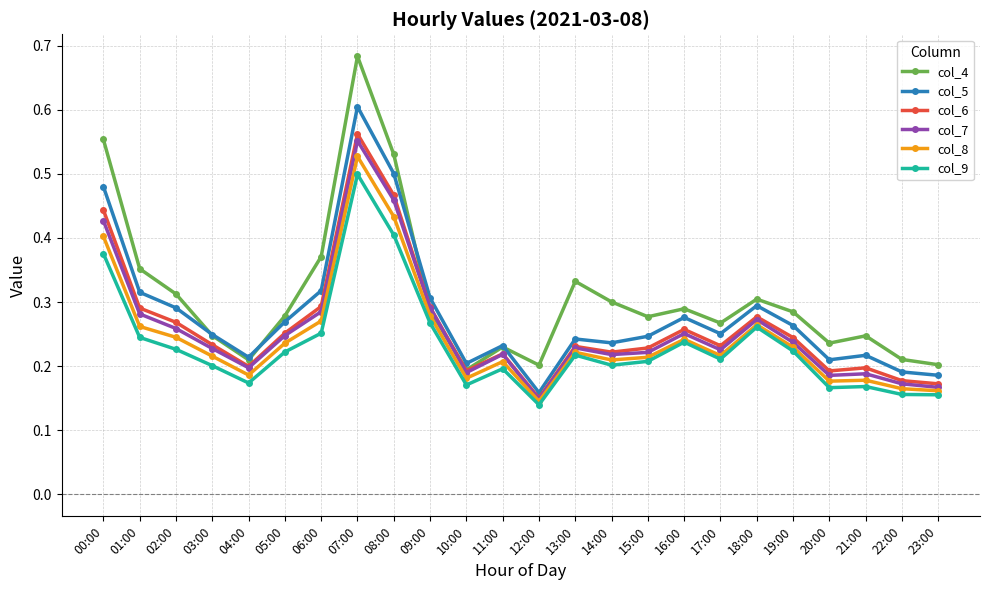

Is it true that col_6 equals 0.3 at 04:00?

False